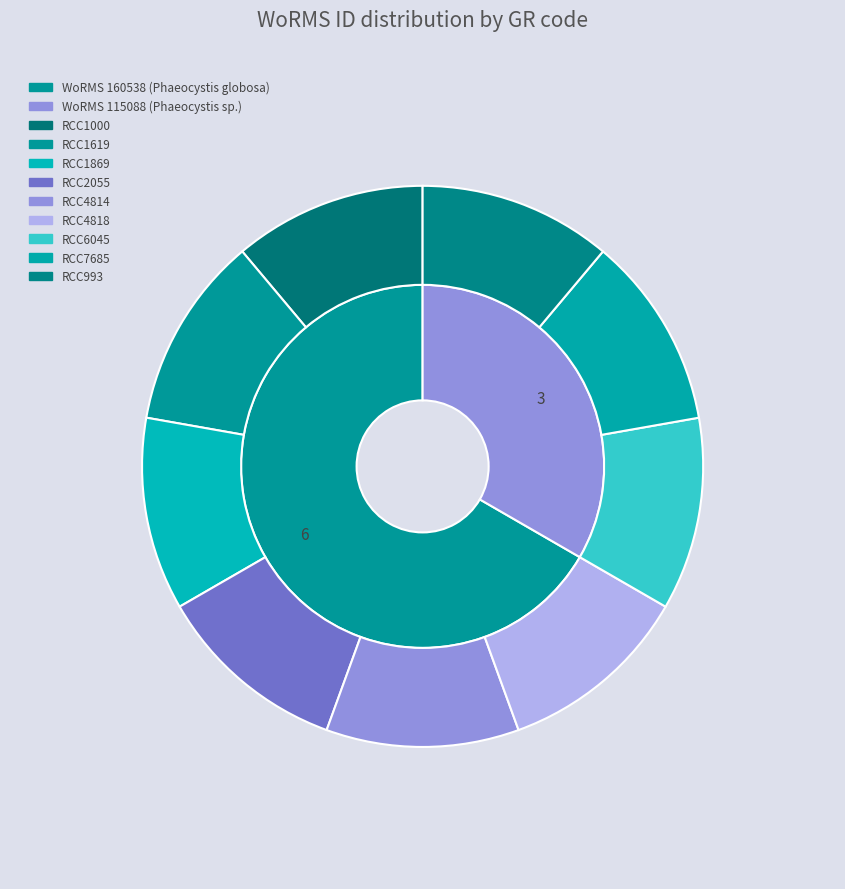

What is the smallest slice in the pie chart?

RCC2055